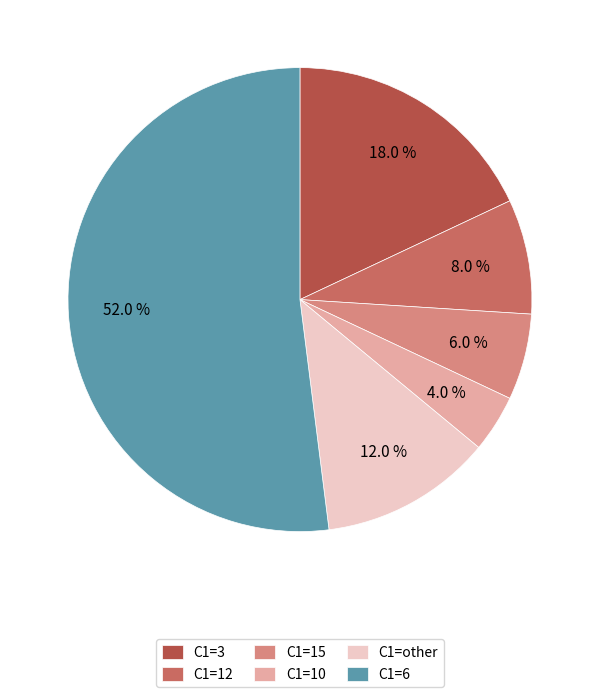

Approximately how many times larger is the value at C1=other compared to C1=10?

3.0